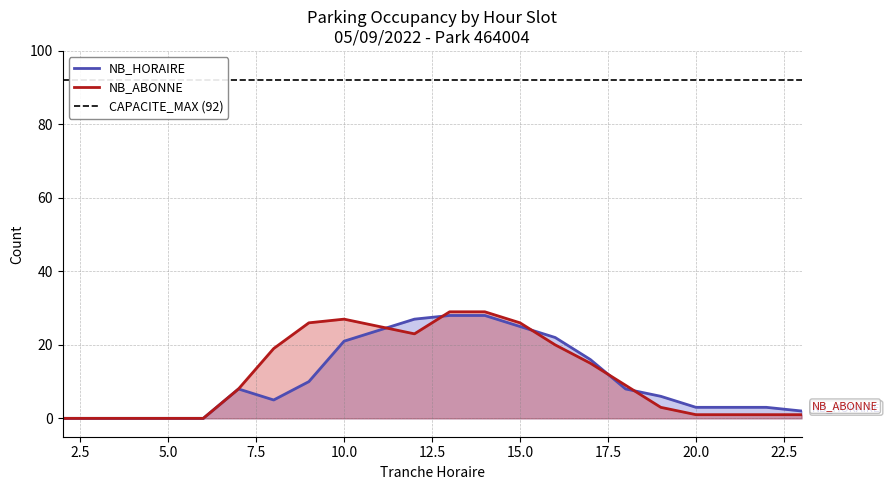

True or false: NB_HORAIRE has more than 2 points higher than both neighbors.

False